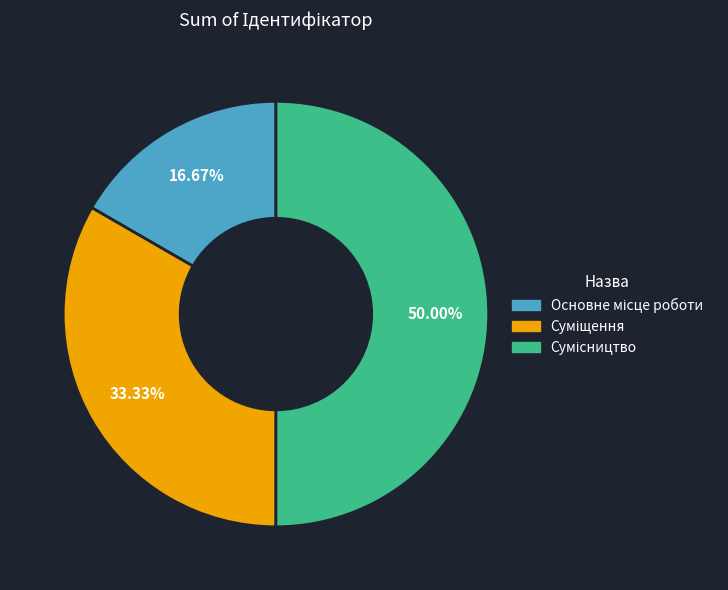

Does Основне місце роботи account for over 50% of the chart?

No